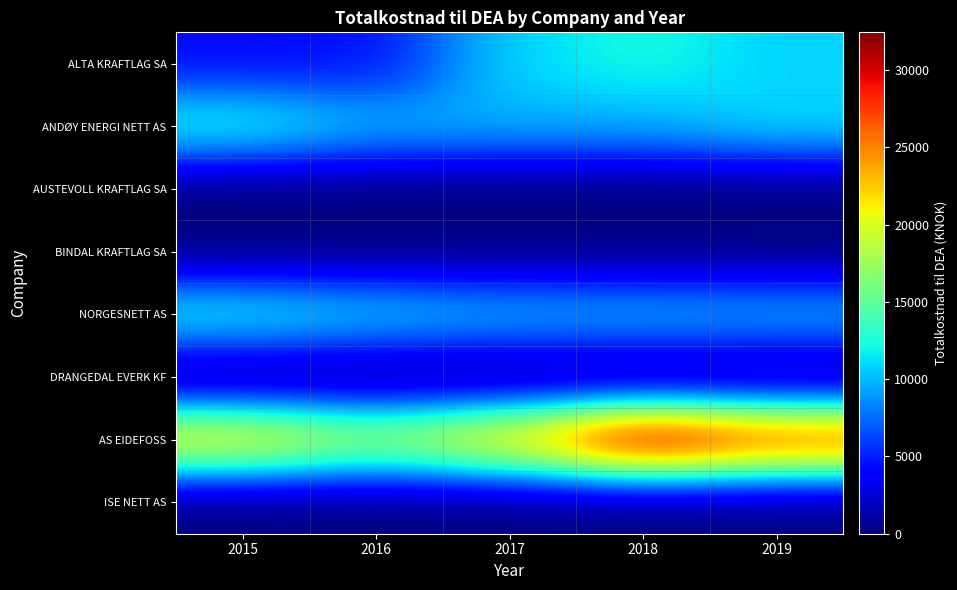

Which series has the widest spread of values?

AS EIDEFOSS